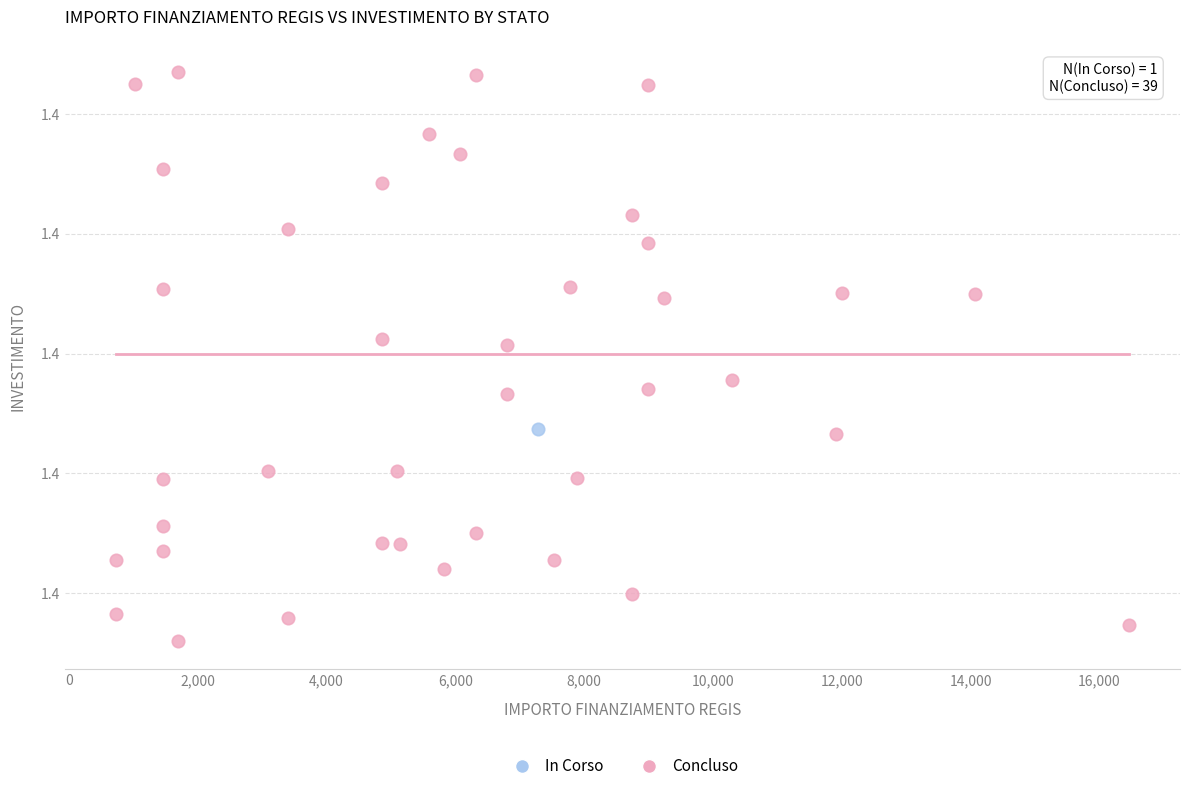

What are all the series names shown in the legend?

In Corso, Concluso